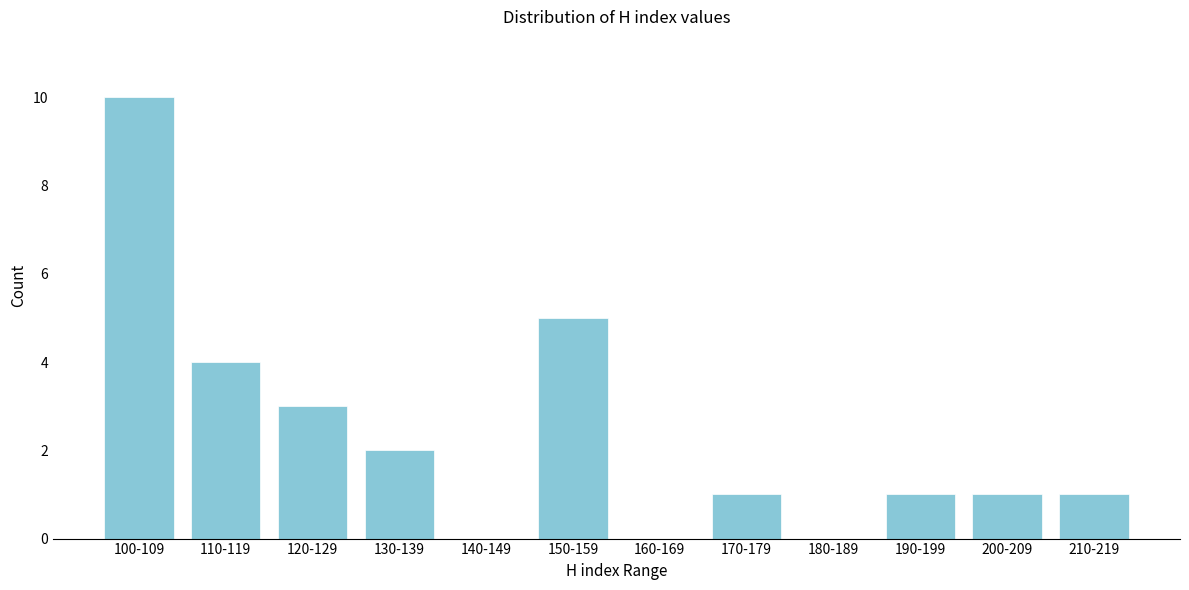

Reading left to right, list all the values displayed in this chart.

100-109=10	110-119=4	120-129=3	130-139=2	140-149=0	150-159=5	160-169=0	170-179=1	180-189=0	190-199=1	200-209=1	210-219=1